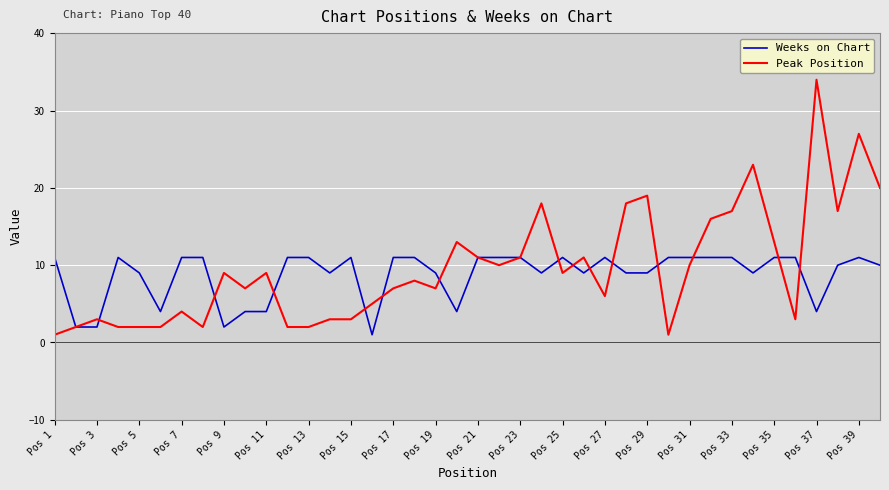

After their last crossing, which series has the higher values: Peak Position or Weeks on Chart?

Peak Position